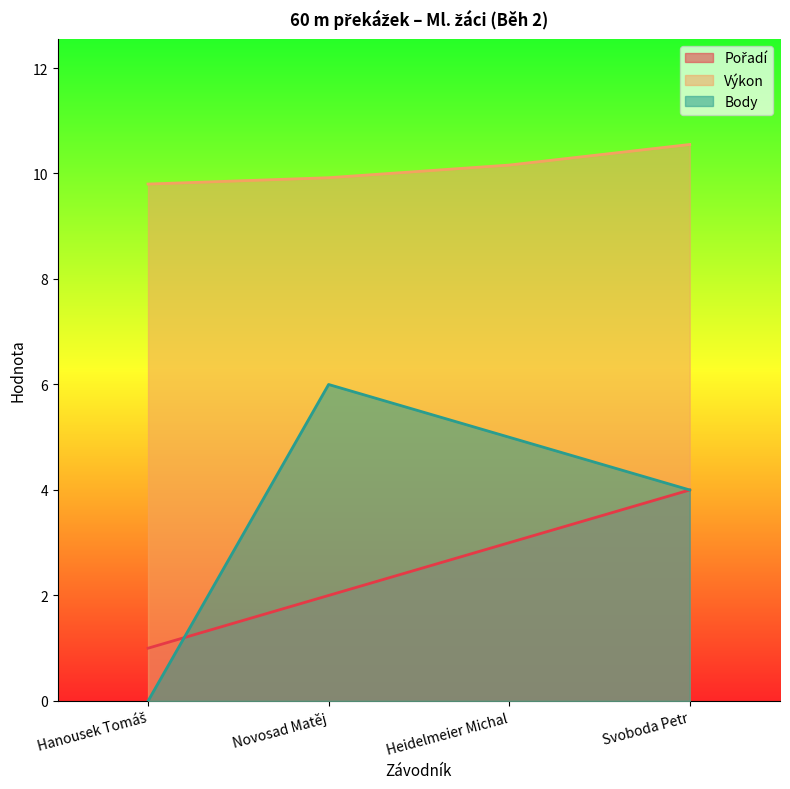

What is the spread (max minus min) of values at Hanousek Tomáš?

9.8